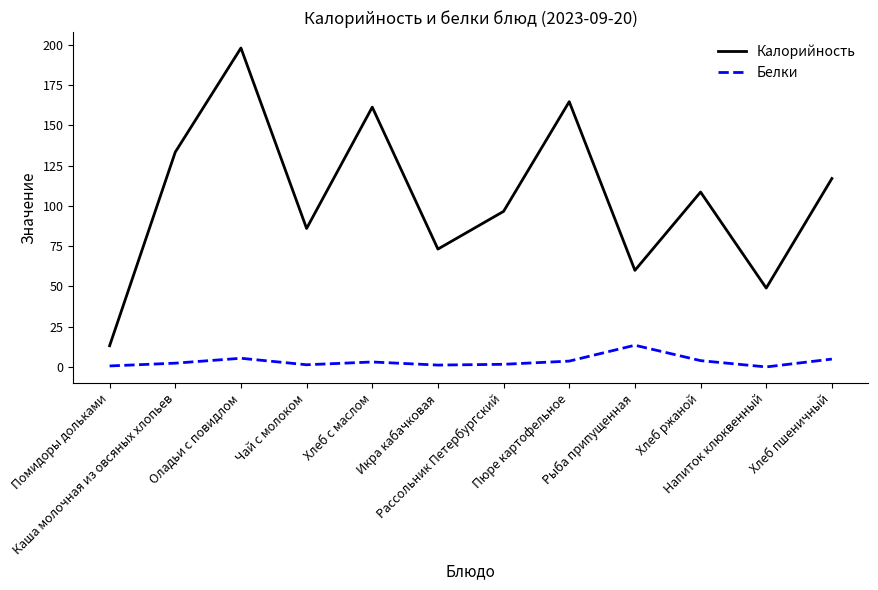

What is the difference between the maximum and minimum values in the Калорийность series?

184.8